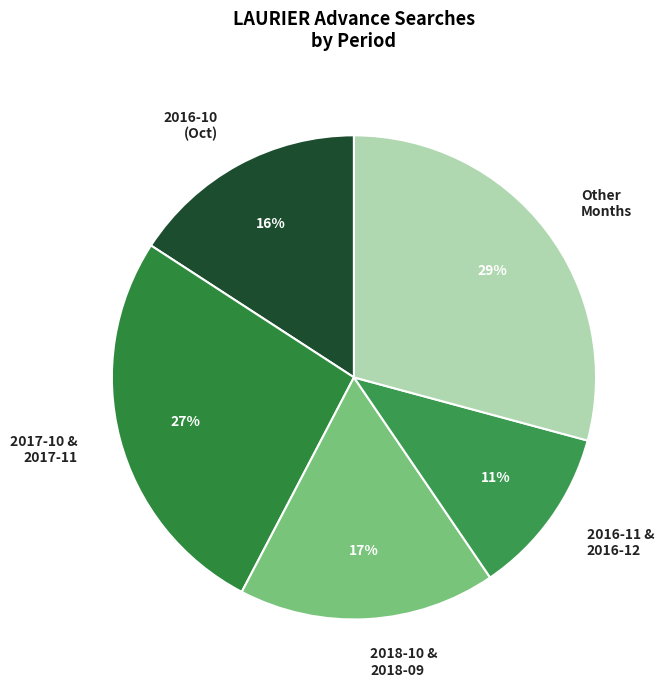

How many segments does this pie chart have?

5